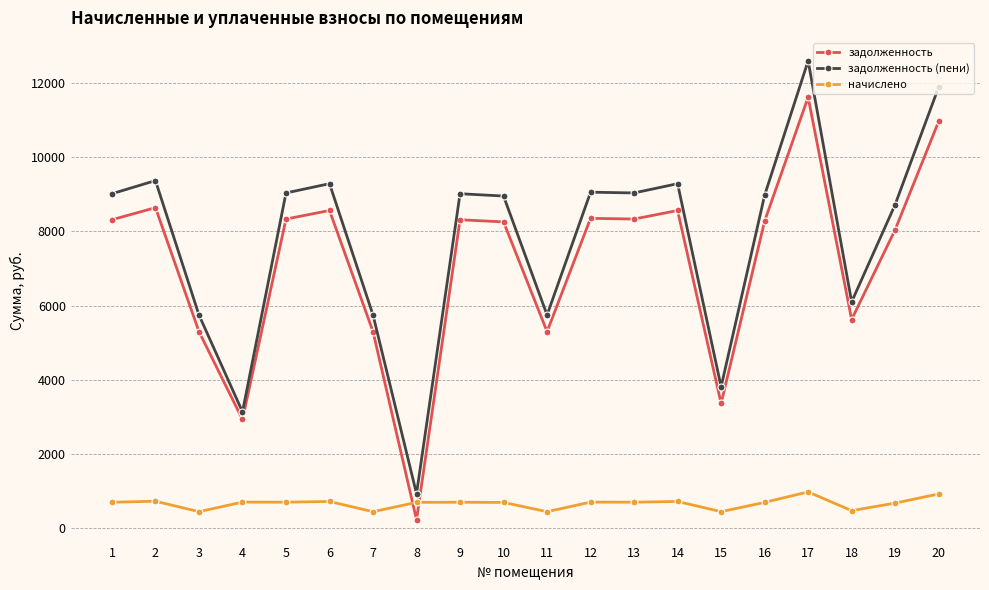

What is the value of the задолженность point at the 11th from the left?

5299.2